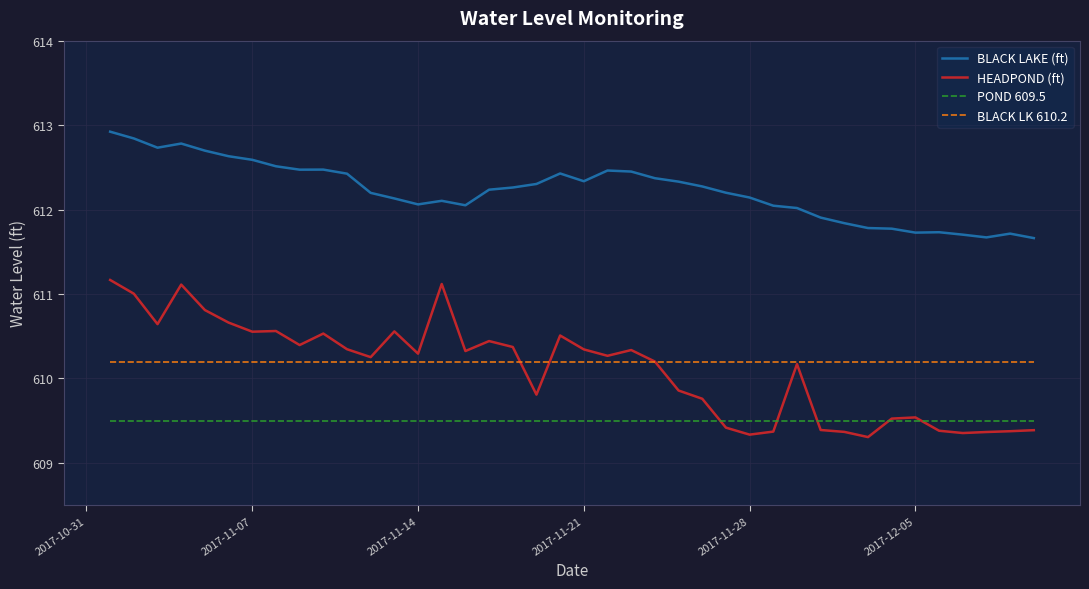

What is the highest value of the HEADPOND (ft) series?

611.2